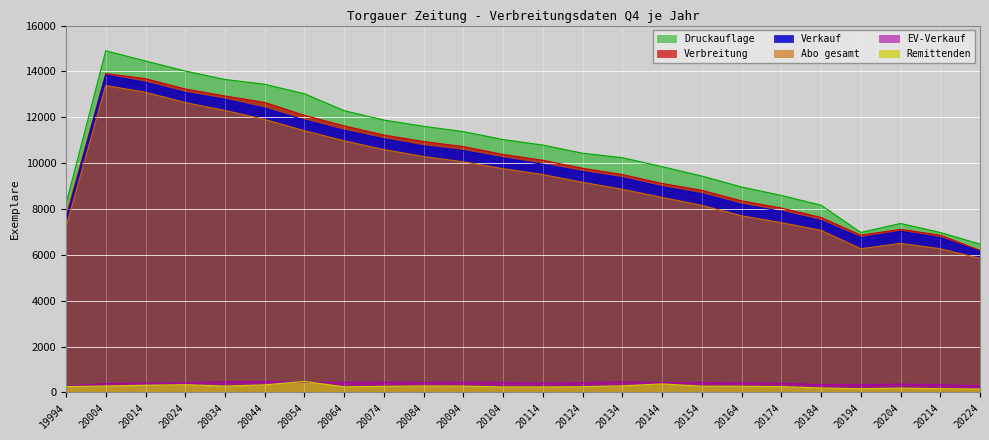

At 20164, list the series in order from largest to smallest.

Druckauflage, Verbreitung, Verkauf, Abo gesamt, EV-Verkauf, Remittenden